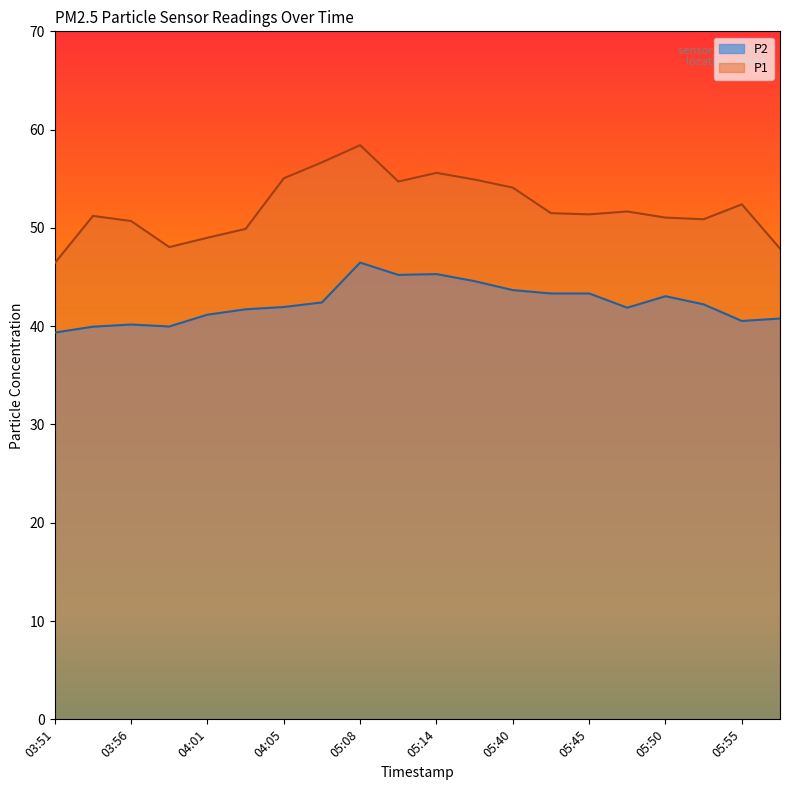

What are all the series names shown in the legend?

P2, P1